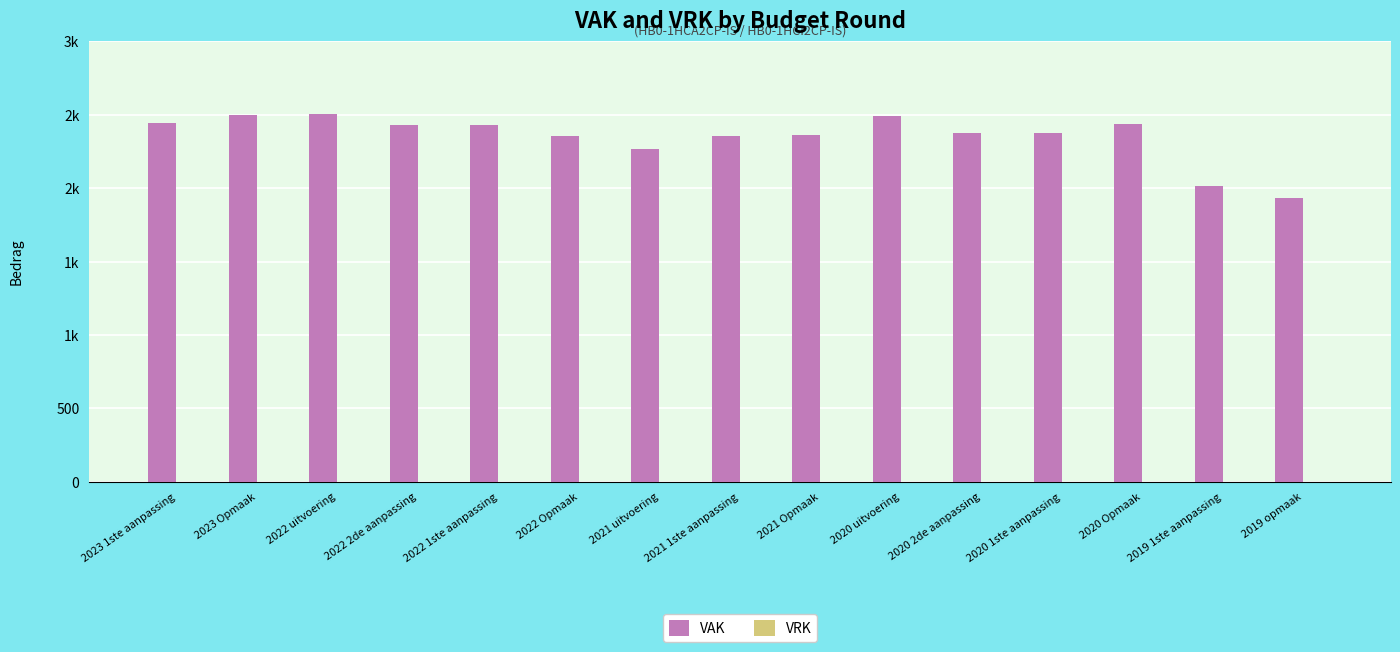

Does the chart contain stacked bars?

No